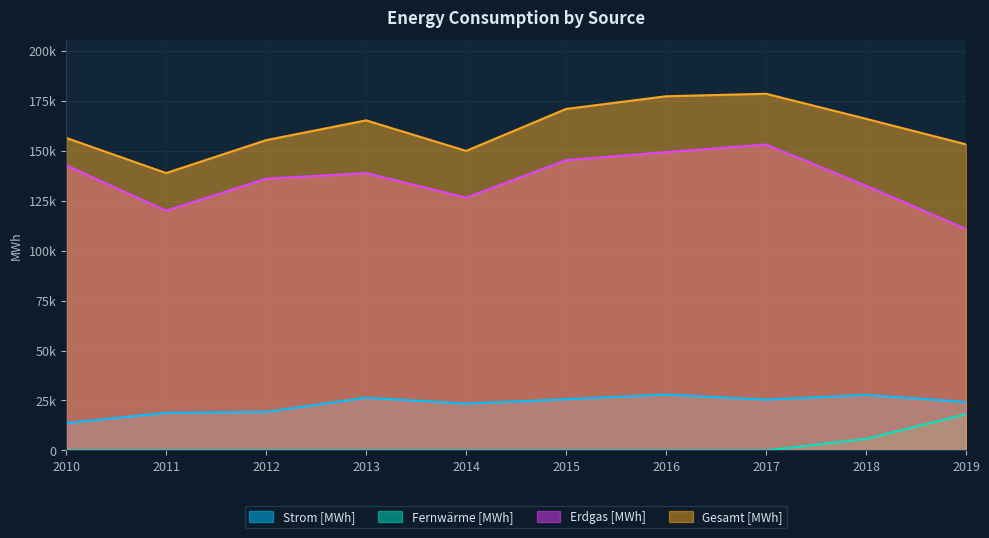

True or false: Fernwärme [MWh] and Erdgas [MWh] cross at least once.

False